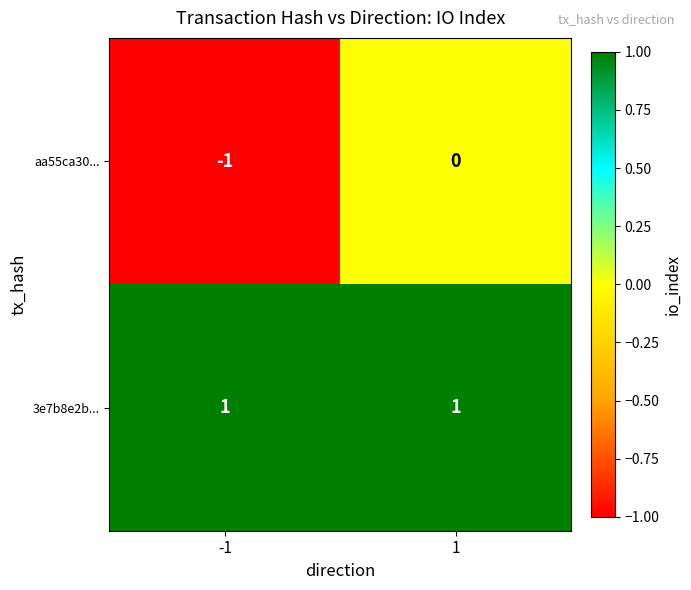

At -1, list the series in order from smallest to largest.

aa55ca30..., 3e7b8e2b...